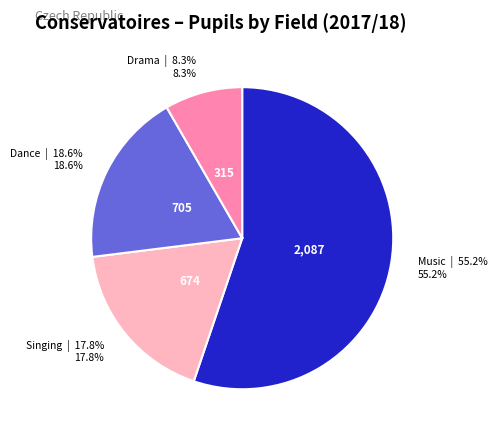

To the nearest percent, what is the combined percentage of Singing and Music?

73%